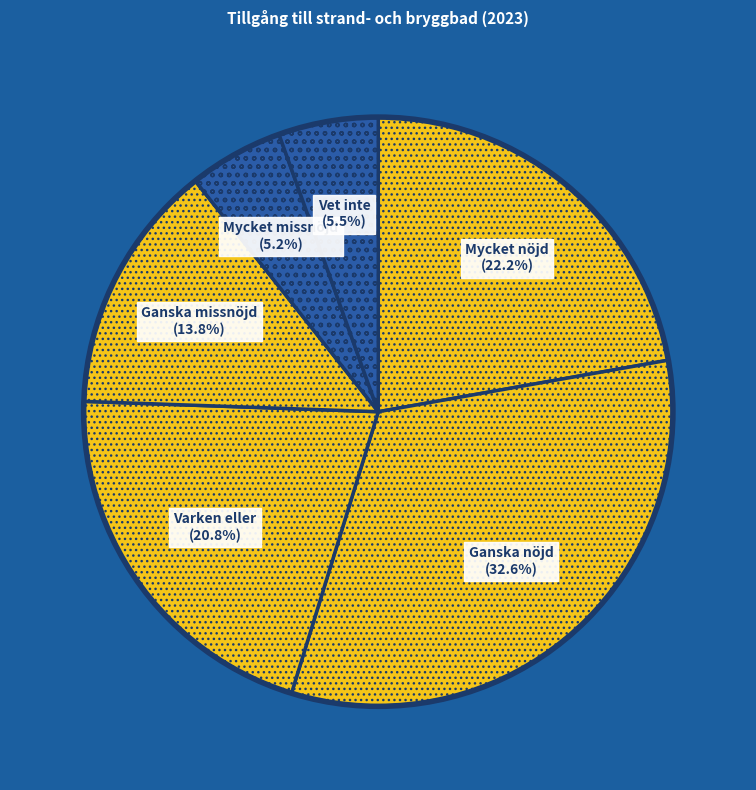

Rank the categories by value from lowest to highest.

Mycket missnöjd, Vet inte, Ganska missnöjd, Varken eller, Mycket nöjd, Ganska nöjd